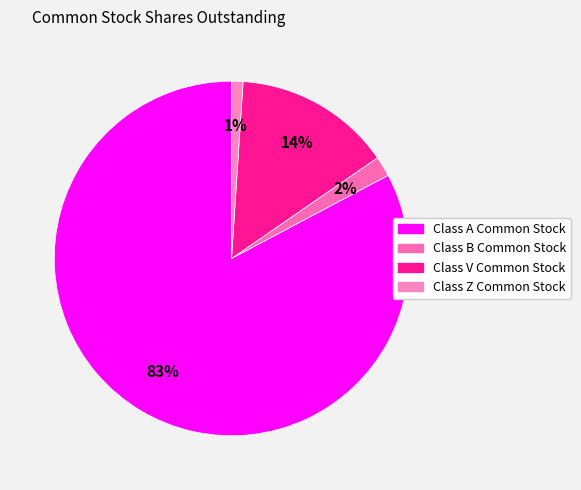

To the nearest percent, what percentage of the pie is Class Z Common Stock?

1%